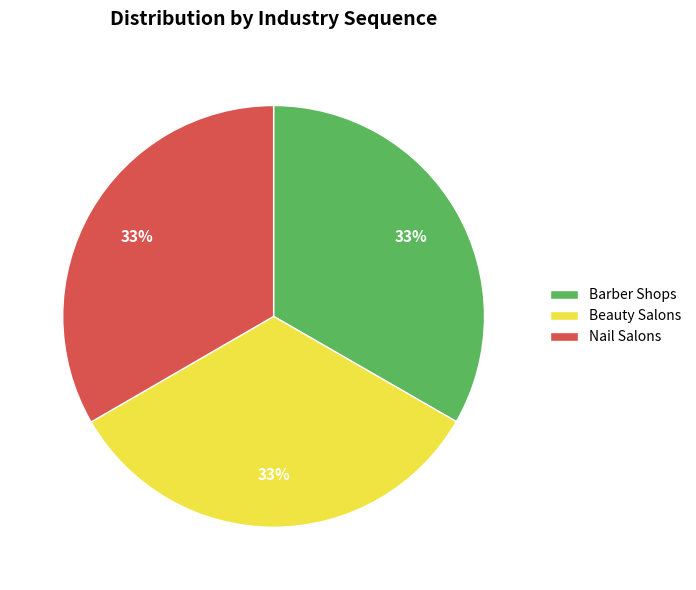

True or false: Barber Shops accounts for 39% of the total.

False